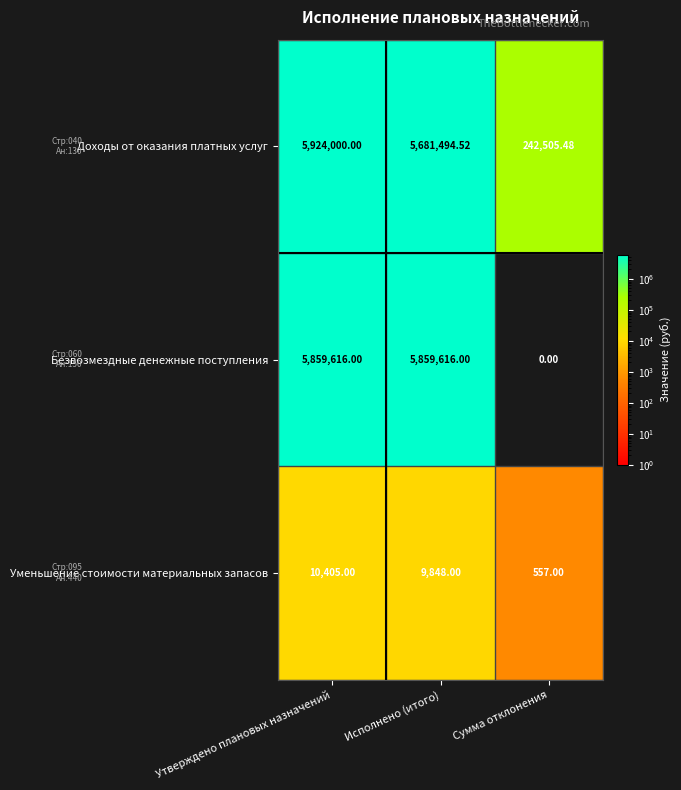

Which series has the widest spread of values?

Безвозмездные денежные поступления